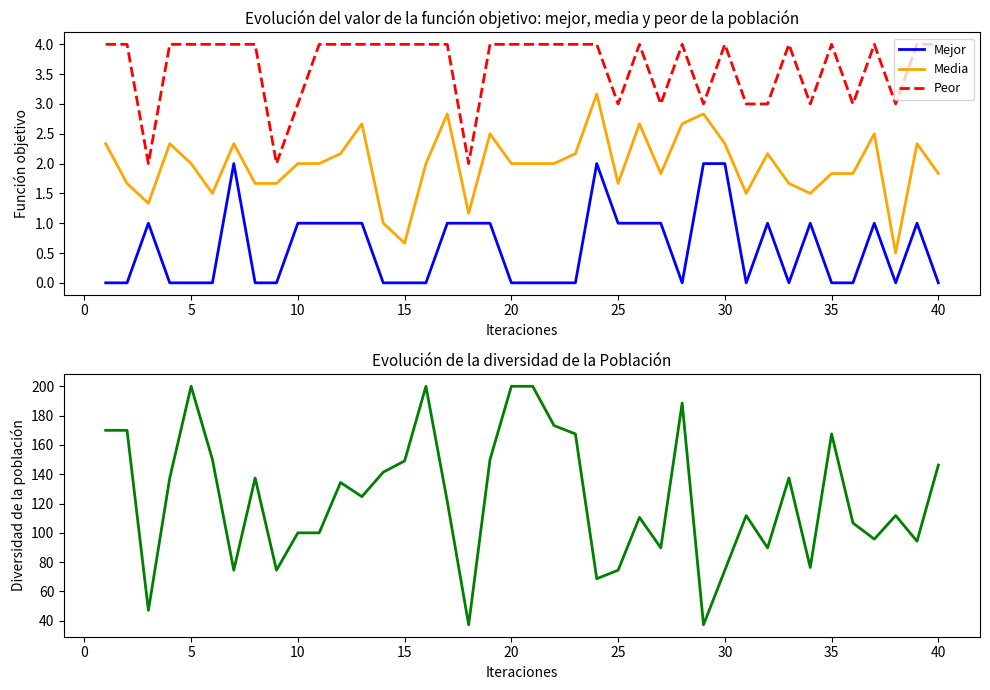

How many interior local valleys does the Mejor series have?

4